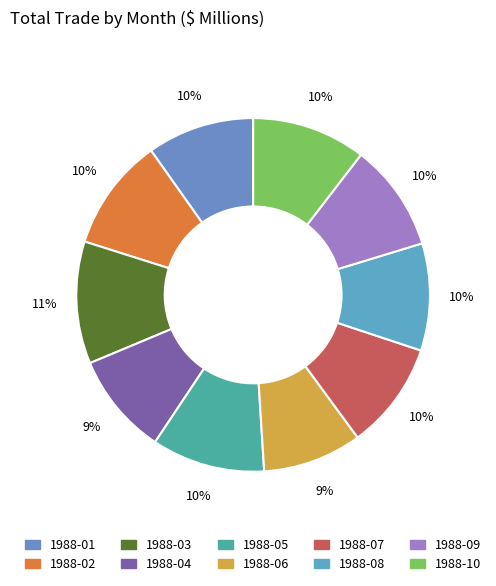

Combined, what portion of the pie is 1988-01 and 1988-04?

19.1%